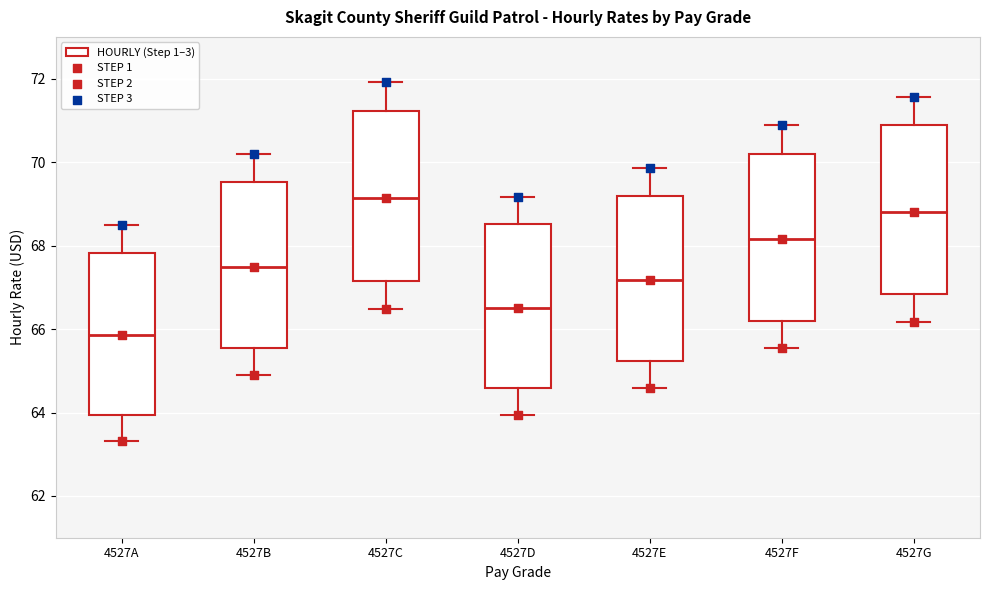

Where does the upper whisker of the box for 4527C end on the y-axis? The values are not printed on the chart, so give them approximately, as read against the axis.

72.0